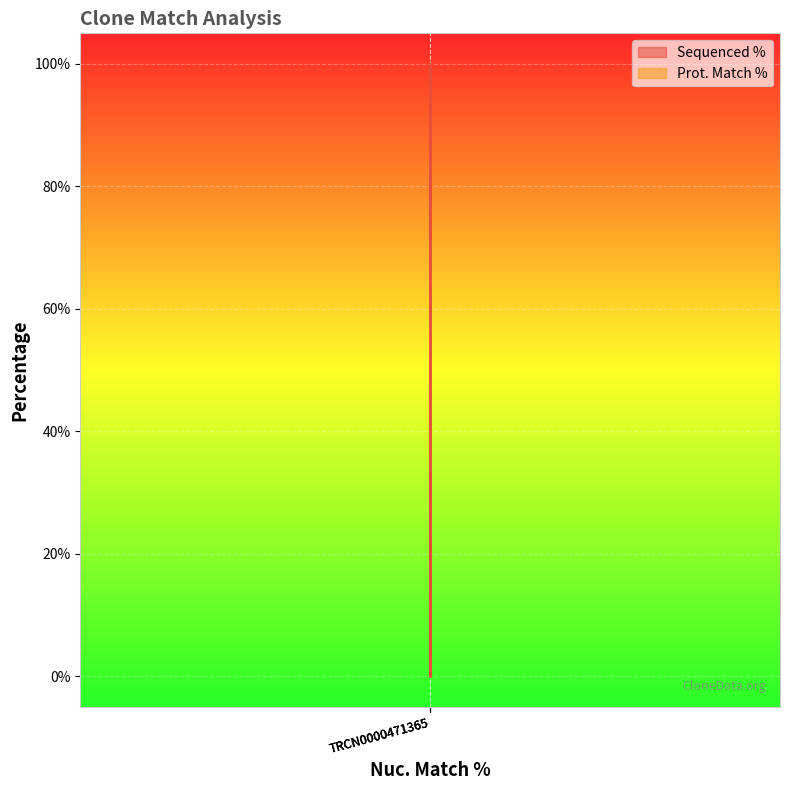

True or false: the data shows 61.2 at TRCN0000471365.

False